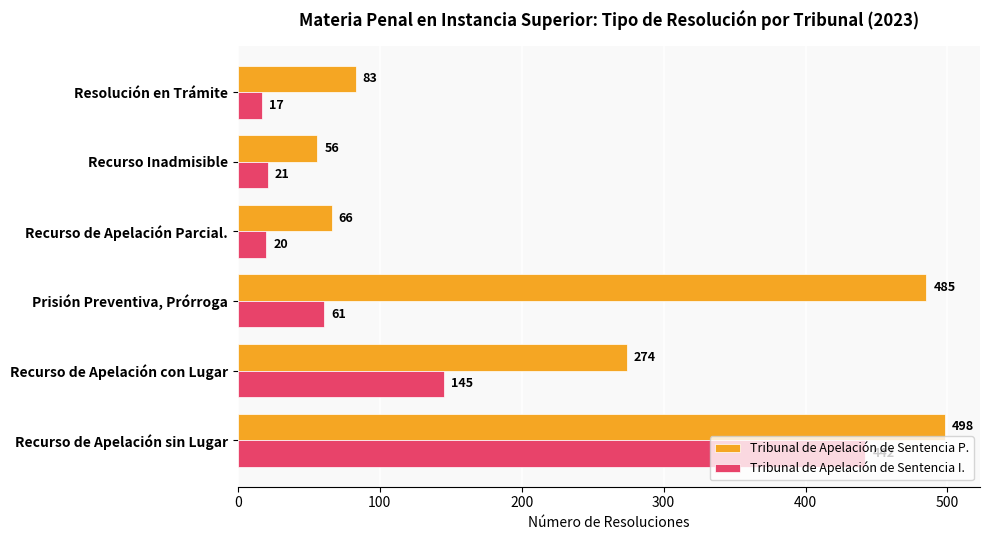

What is the sum of all Tribunal de Apelación de Sentencia I. values?

706